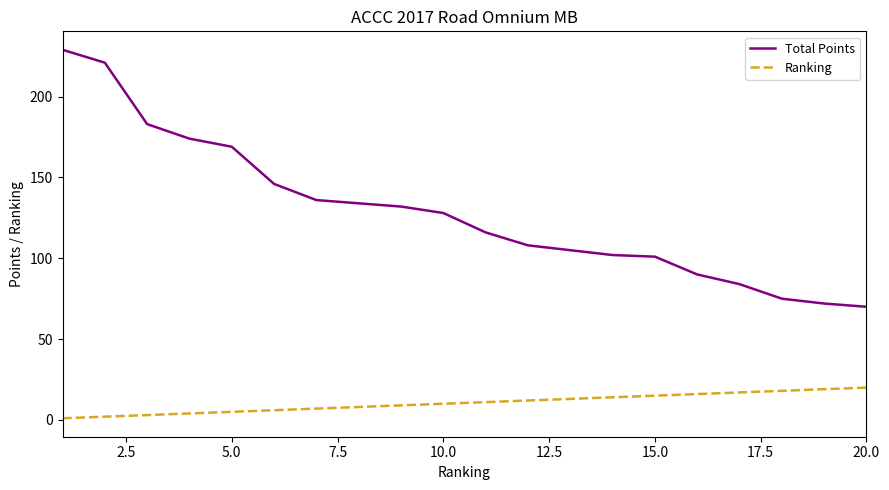

List the series in order of their peak value, lowest first.

Ranking, Total Points